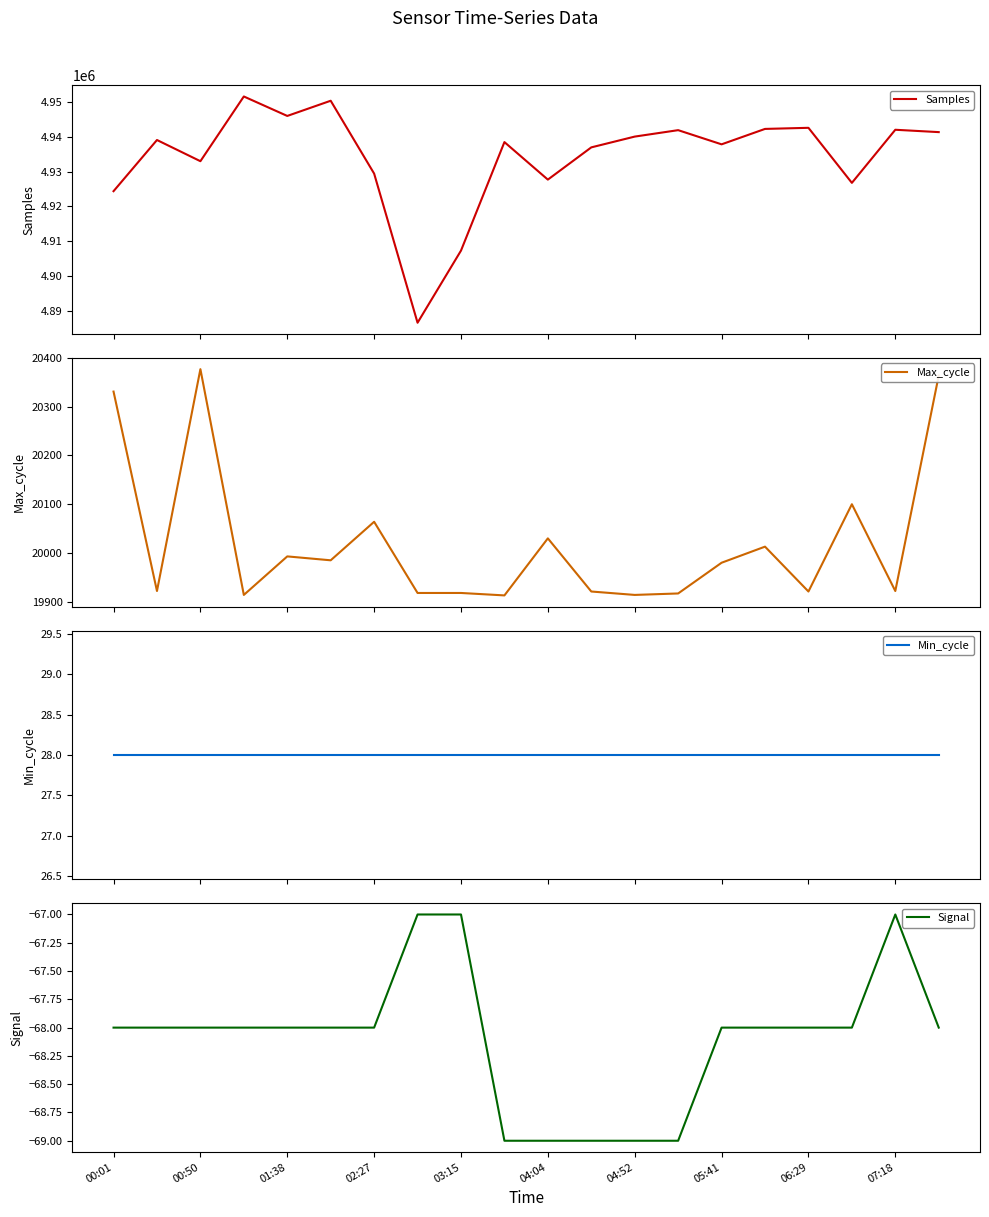

What is the highest value of the Signal series?

-67